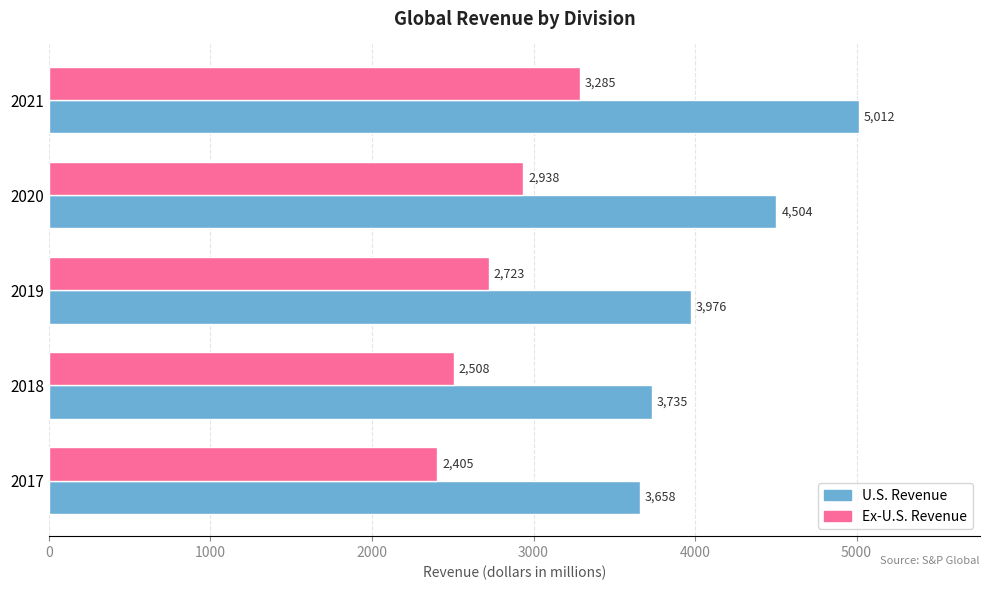

What are all the series names shown in the legend?

U.S. Revenue, Ex-U.S. Revenue